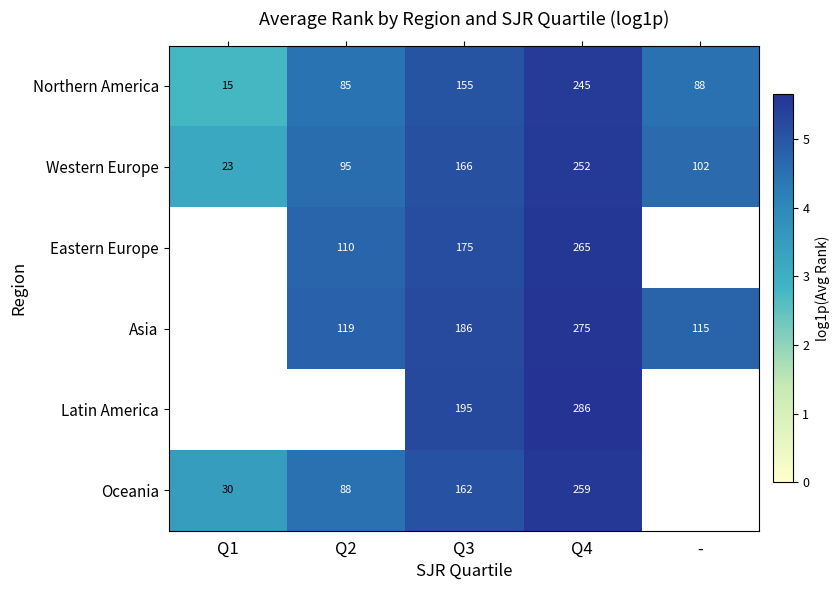

Which series changed the most between Q3 and Q4?

Oceania